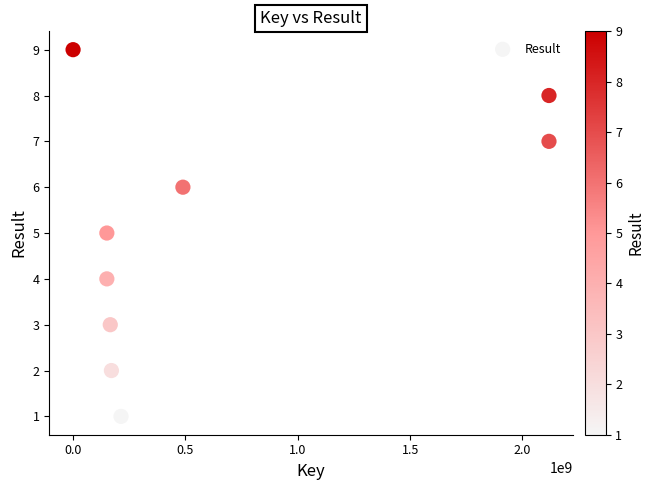

What is the average X value?

619648427